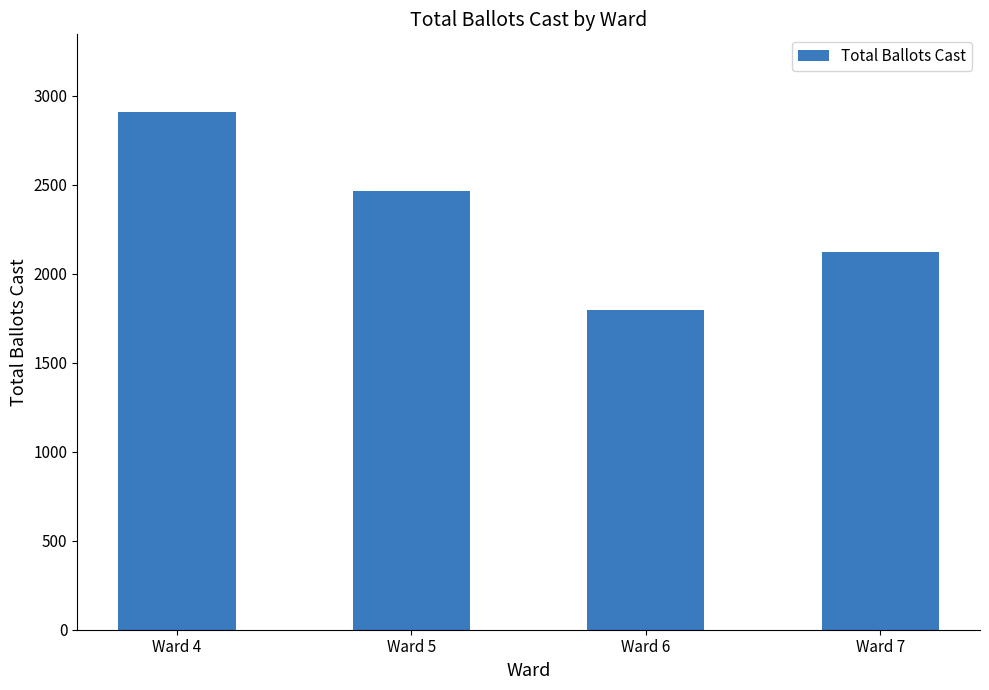

Between Ward 5 and Ward 4, which is larger?

Ward 4